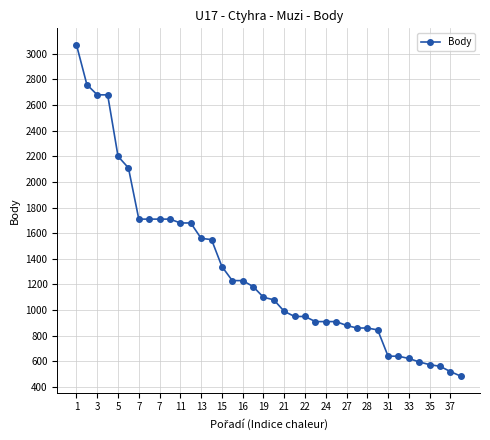

What is the difference between the maximum and minimum values?

2586